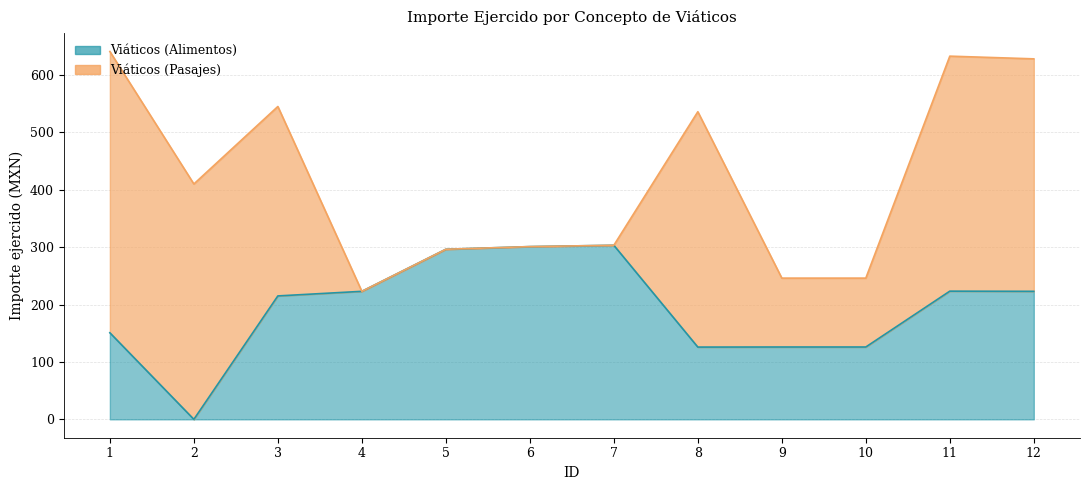

What is the difference between the second highest and second lowest values?

175.1